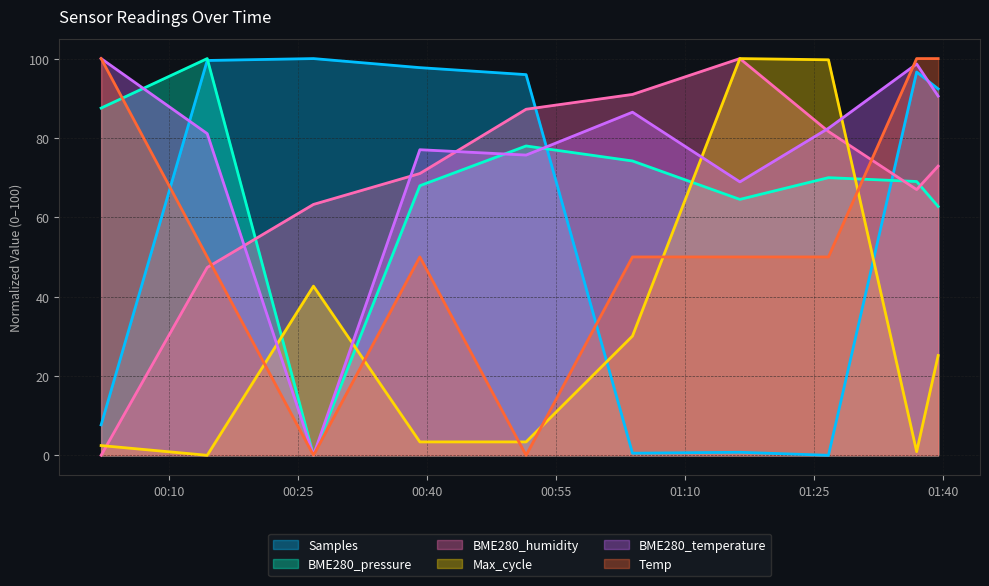

What are all the series names shown in the legend?

Samples, BME280_pressure, BME280_humidity, Max_cycle, BME280_temperature, Temp